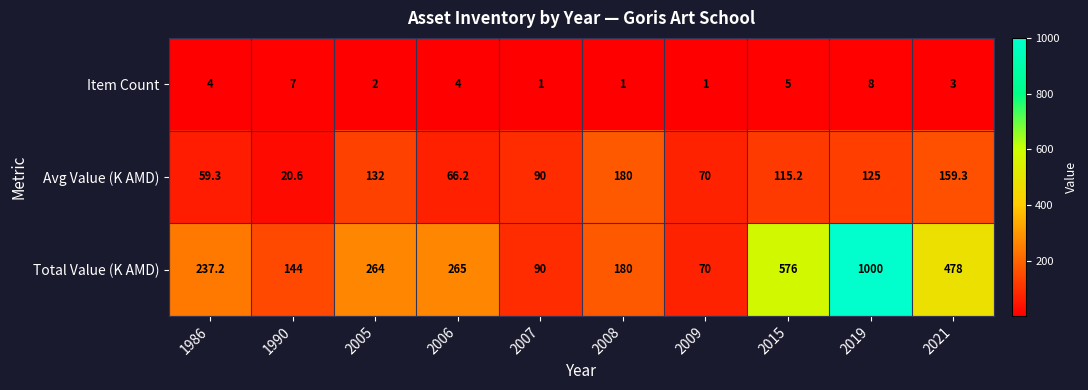

At how many categories does at least one series exceed 908?

1